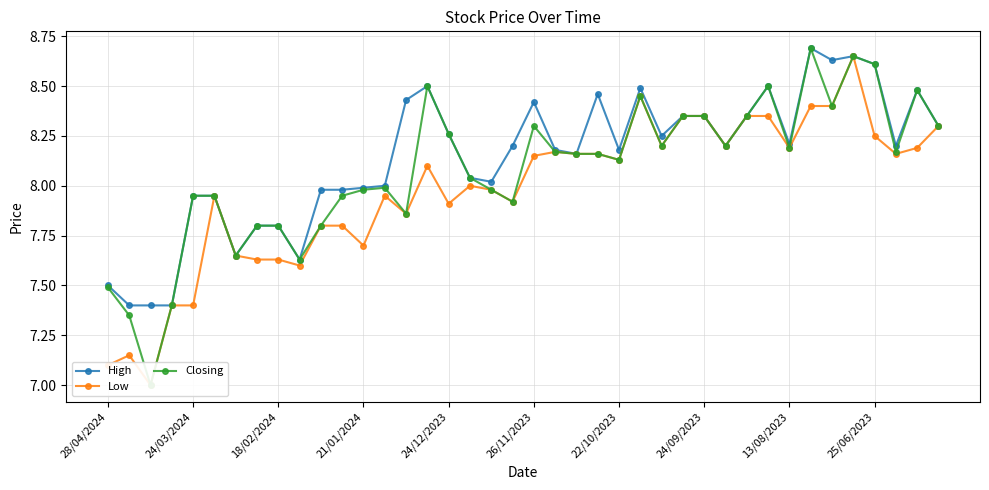

True or false: High has more than 2 points higher than both neighbors.

True